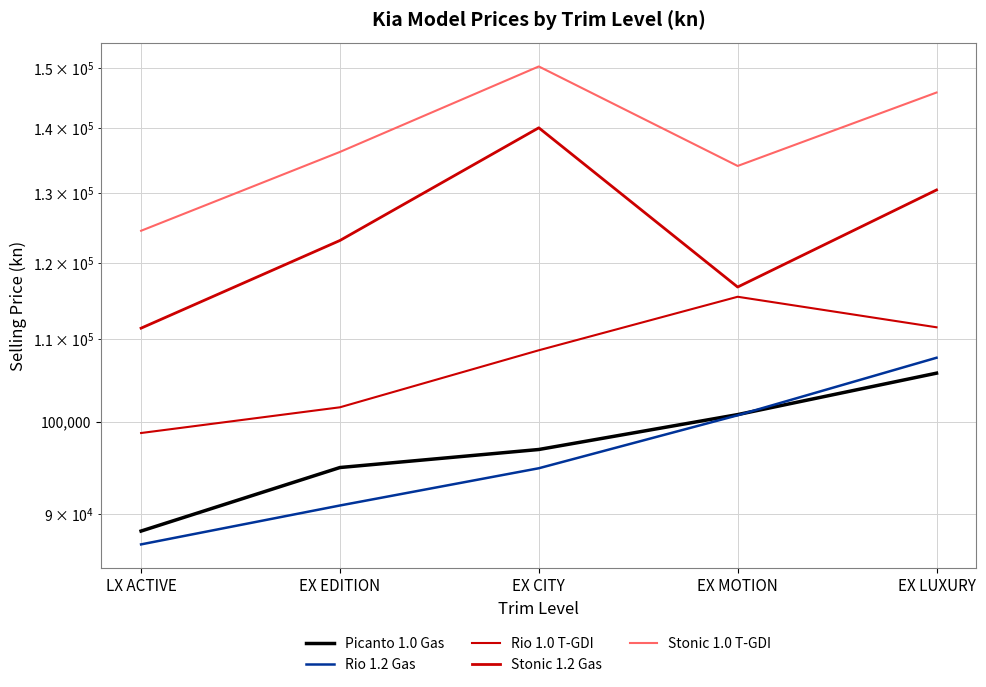

What is the sum of the Stonic 1.0 T-GDI values at EX LUXURY and LX ACTIVE?

270367.7